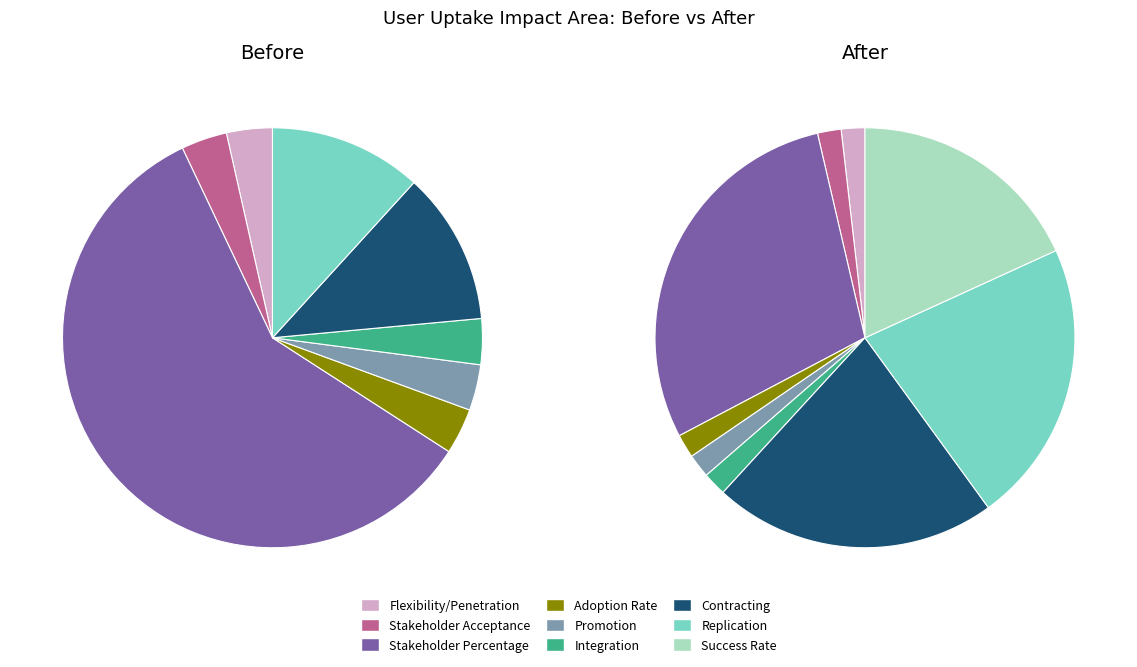

Which has a higher value, Contracting or Promotion?

Contracting